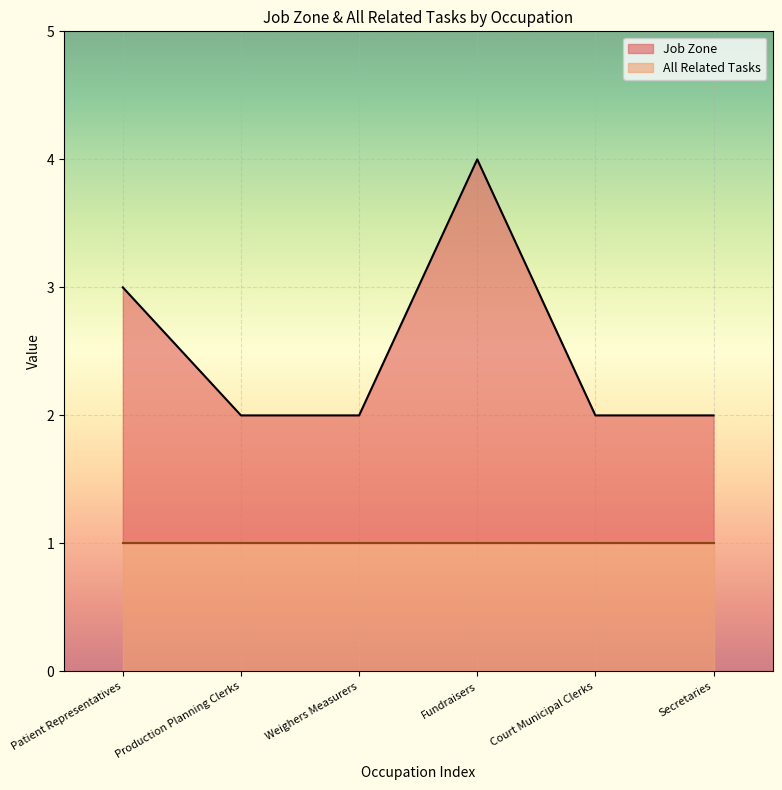

What is the label of the 4th point from the right?

Weighers Measurers